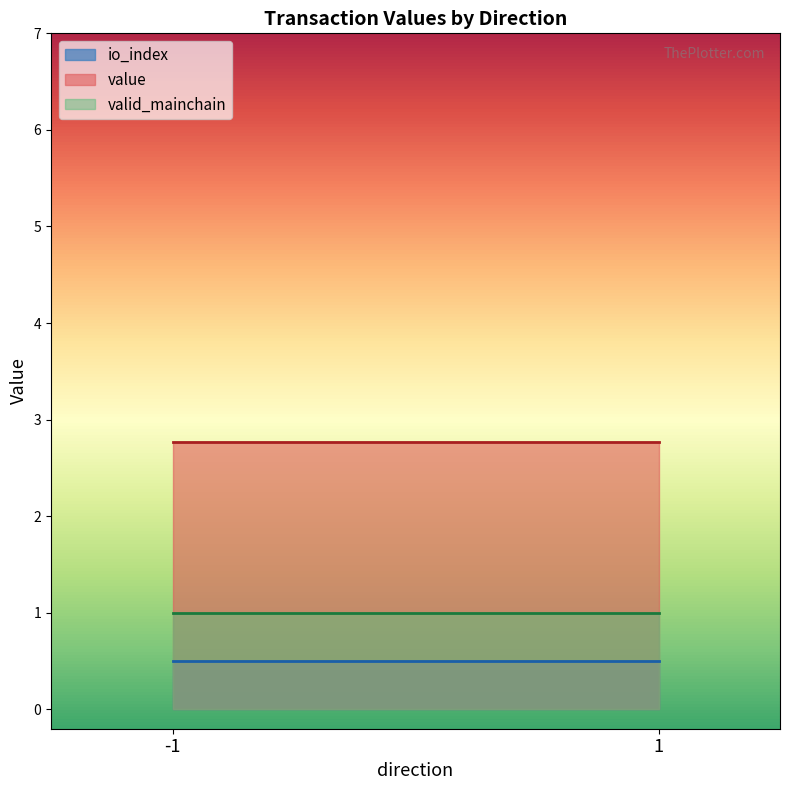

True or false: valid_mainchain and io_index intersect in this chart.

False